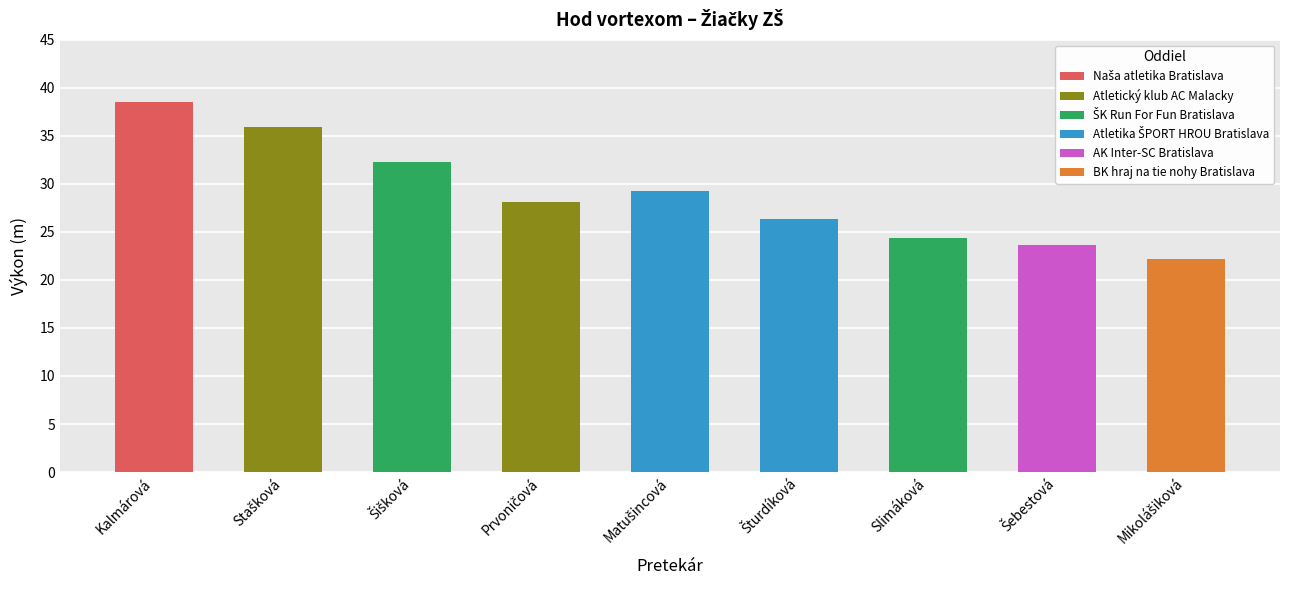

How many values in the ŠK Run For Fun Bratislava series are below 32?

1